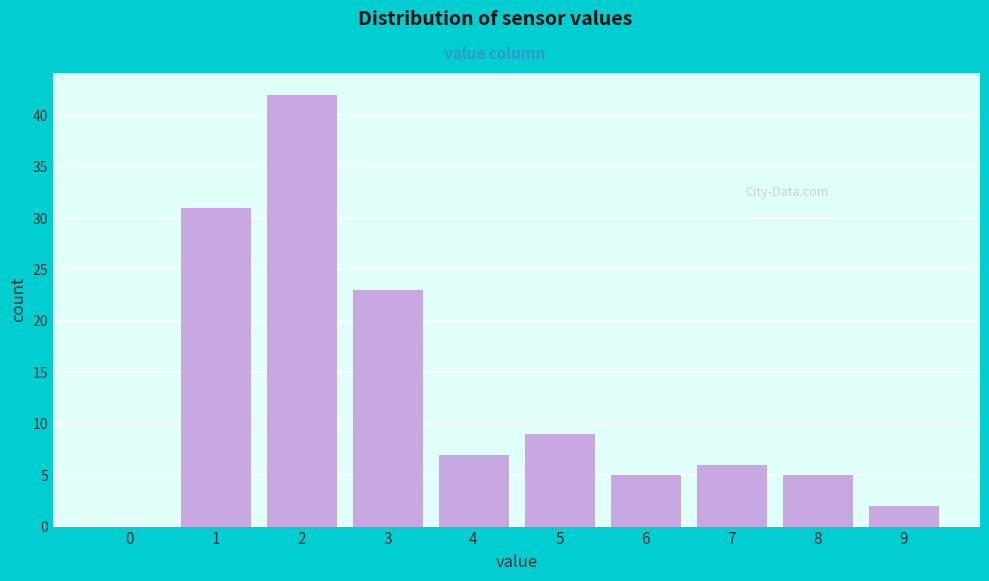

Reading left to right, extract all data points from this chart.

0=0	1=31	2=42	3=23	4=7	5=9	6=5	7=6	8=5	9=2